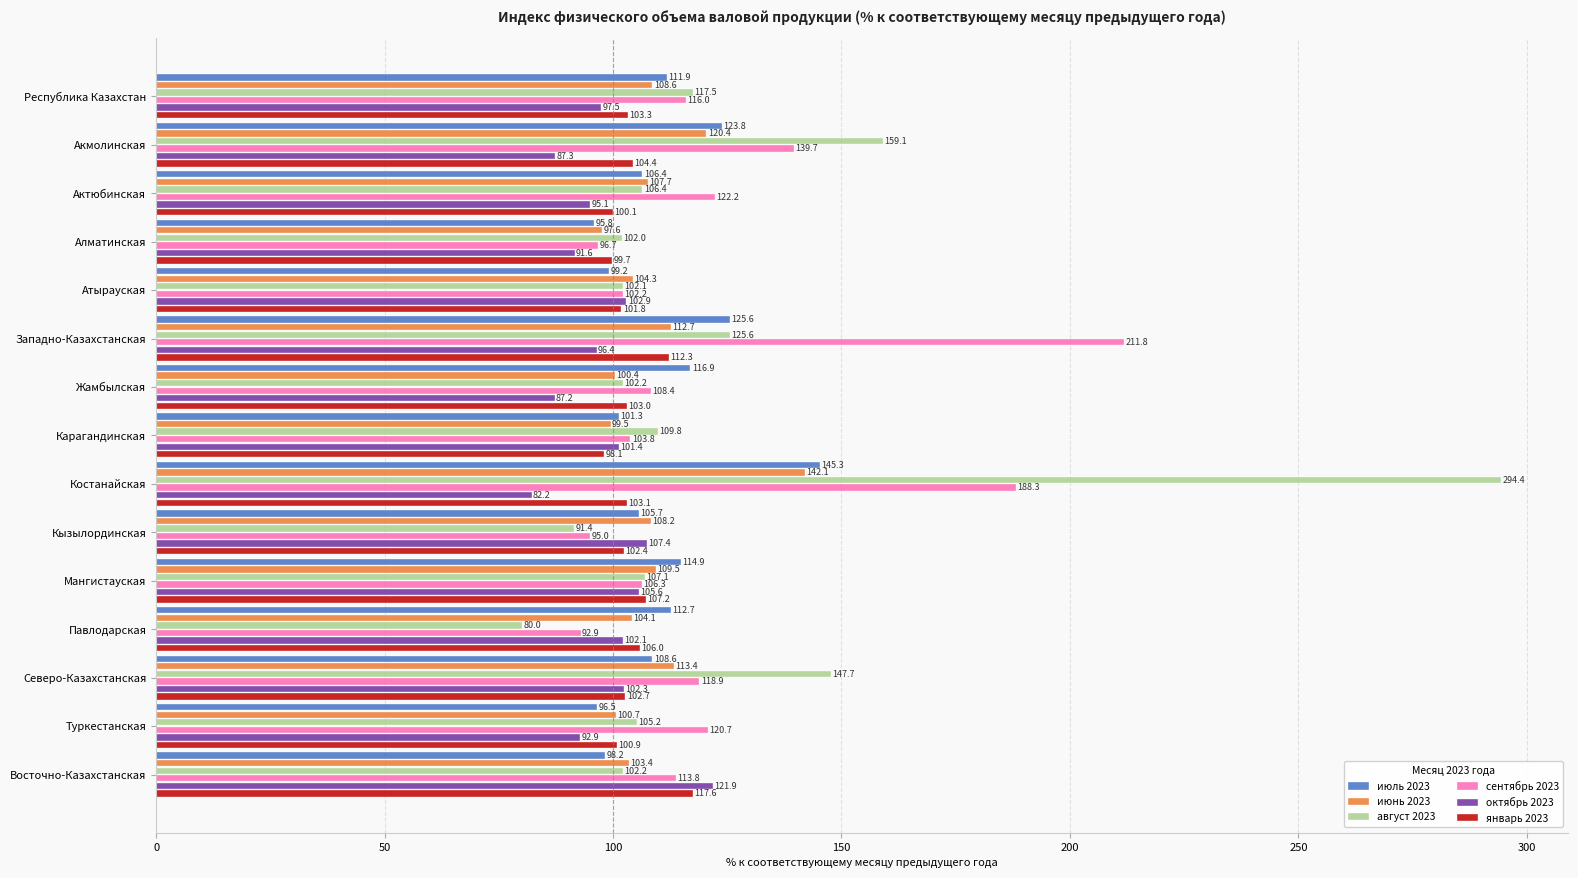

What is the total value across all series at Павлодарская?

597.8